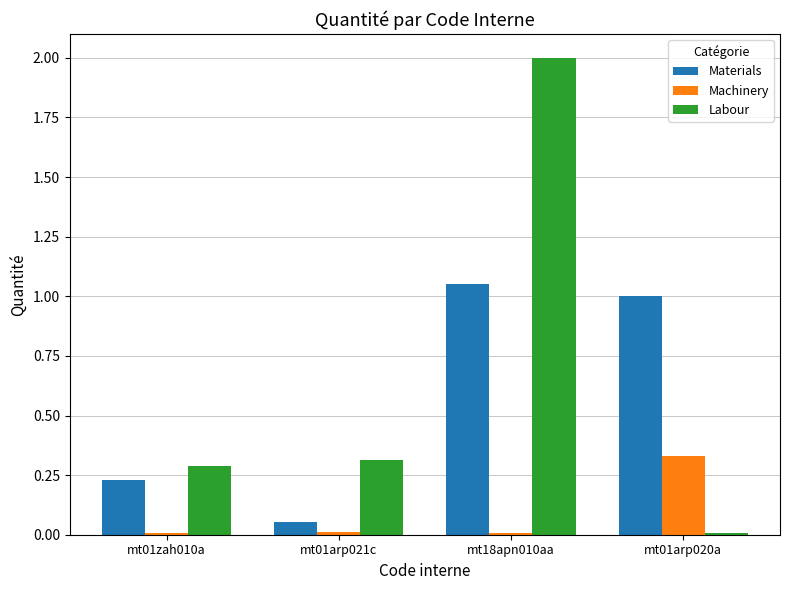

Where is Materials nearest to the value 0?

mt01arp021c